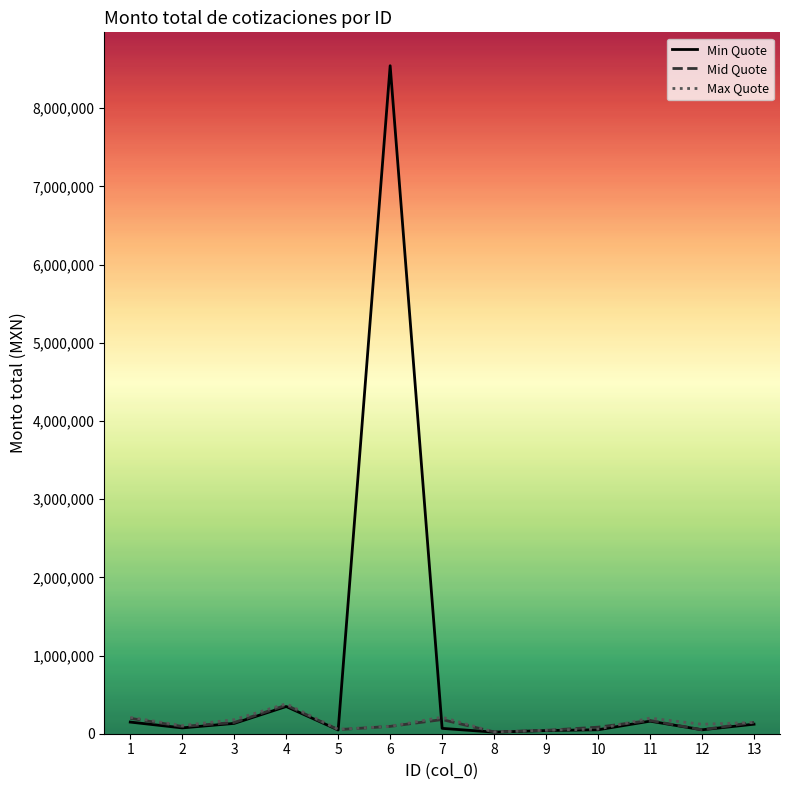

What is the sum of the Max Quote values at 1 and 6?

302899.2